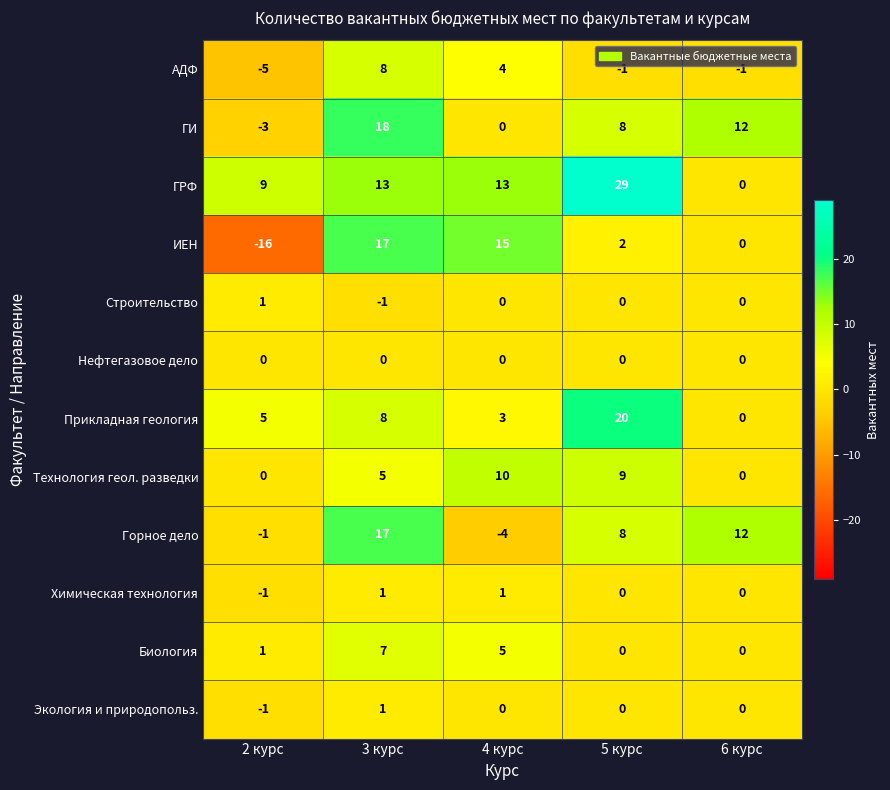

Which series has the widest spread of values?

ИЕН